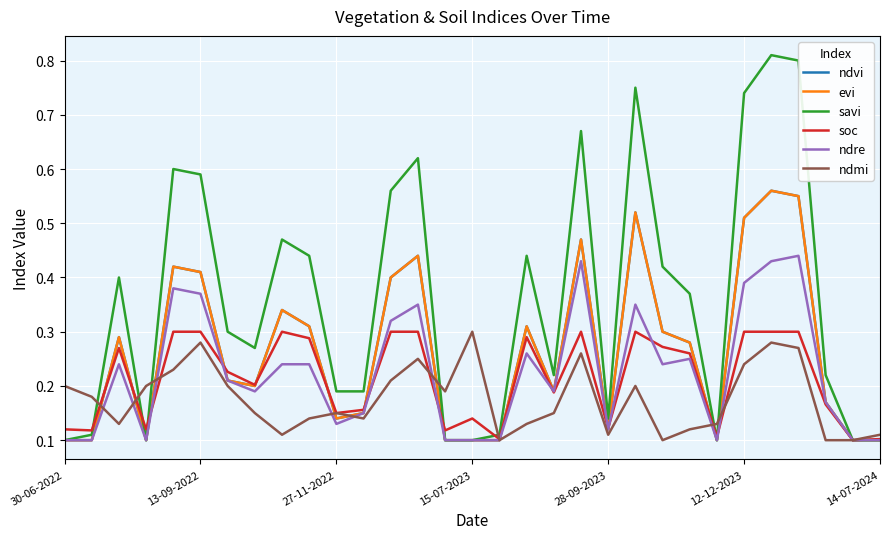

Which series has the widest spread of values?

savi